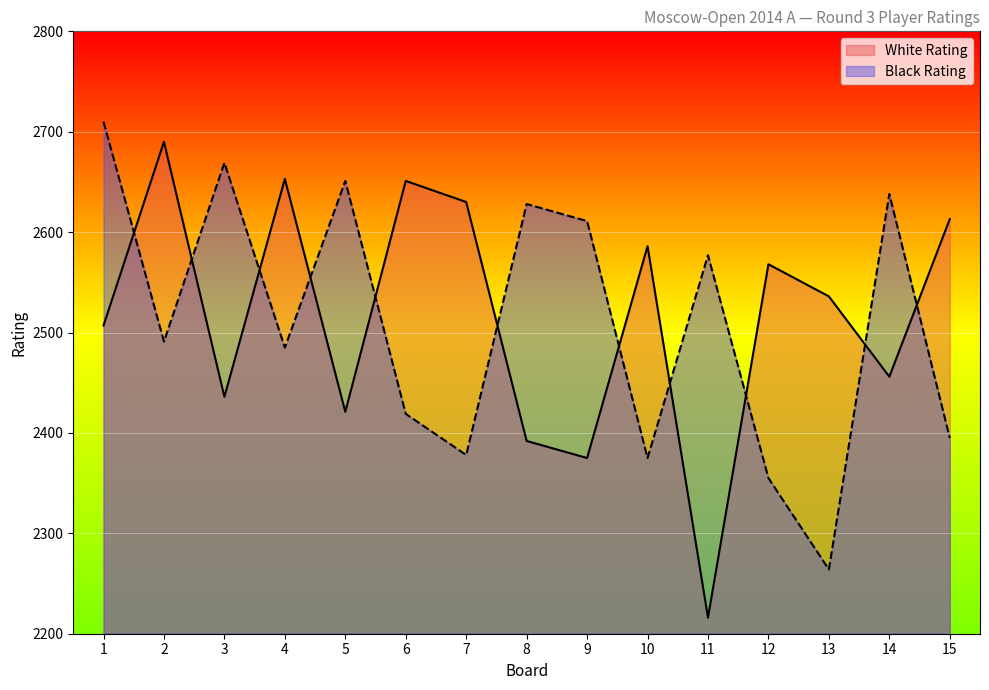

Read the White Rating value at 13, to the nearest 50.

2550